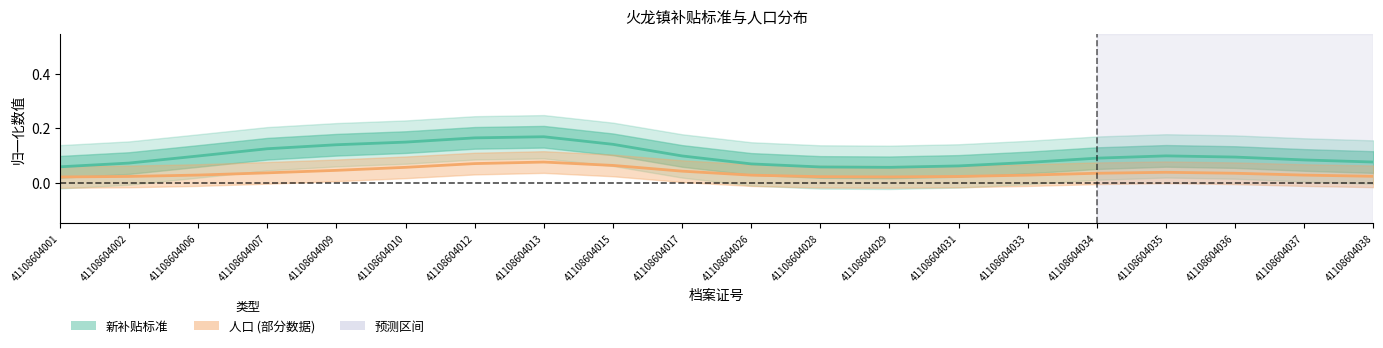

What is the difference between the 新补贴标准 values at 41108604013 and 41108604037?

0.1